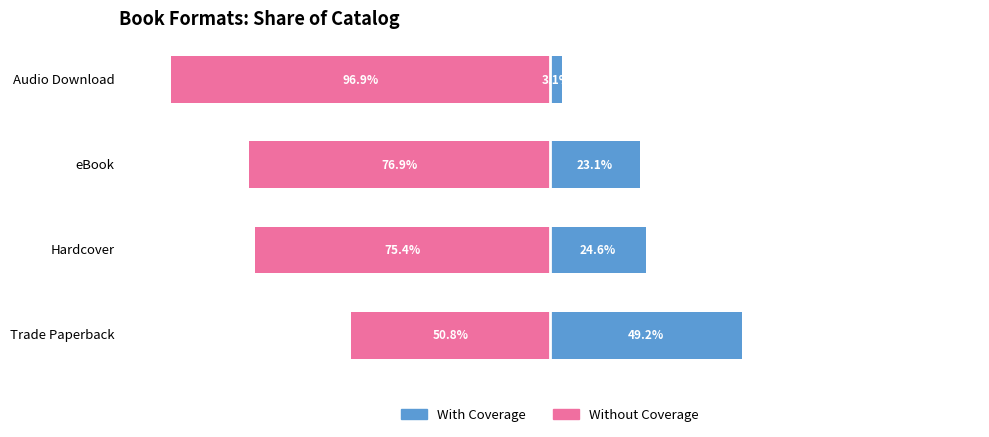

How many bars are there in total?

8